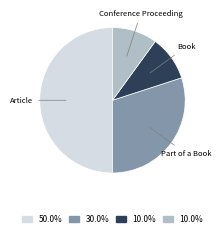

How many slices are in this pie chart?

4